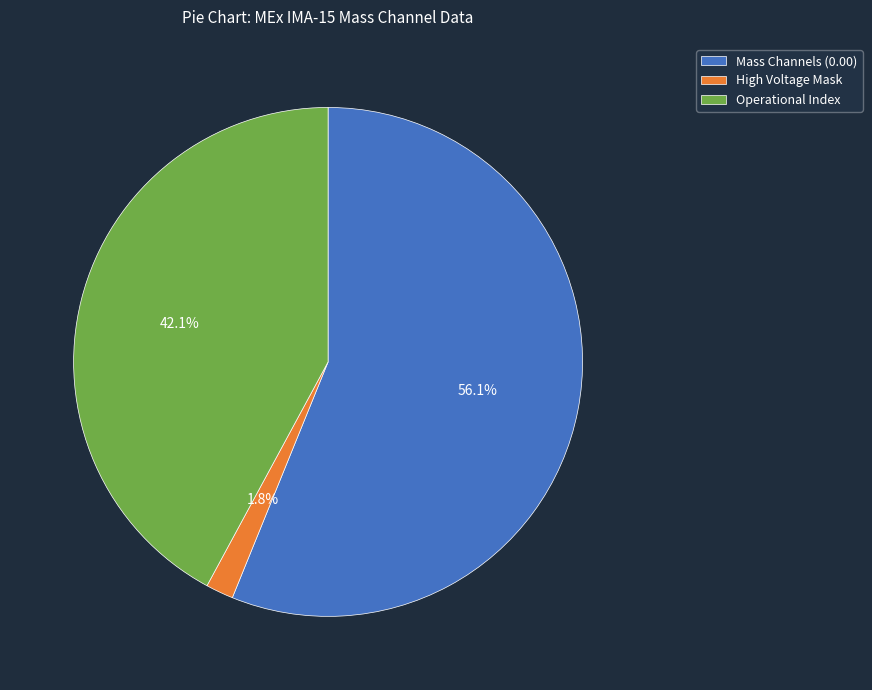

Is Operational Index the majority of the pie?

No